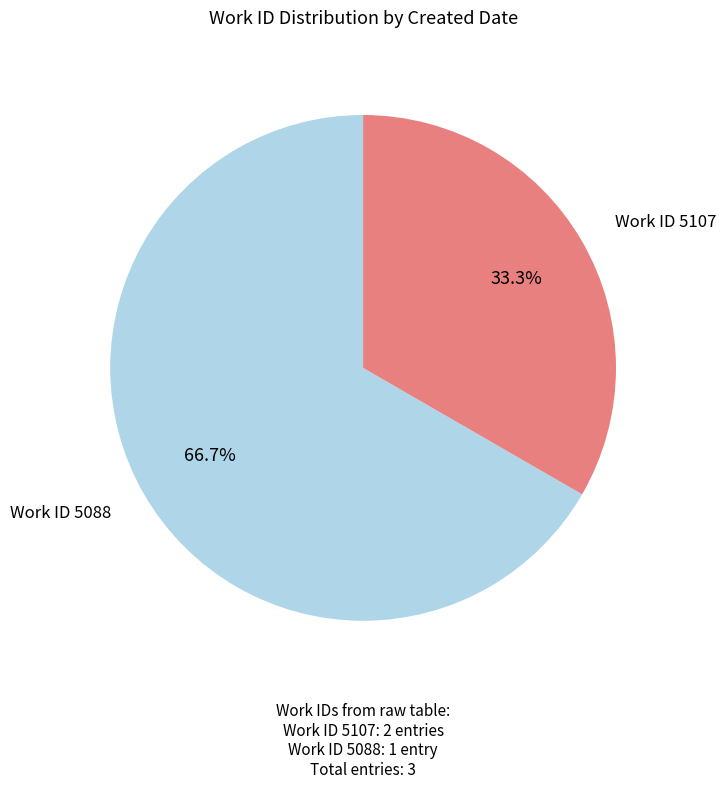

Is there a majority slice in this chart?

Yes